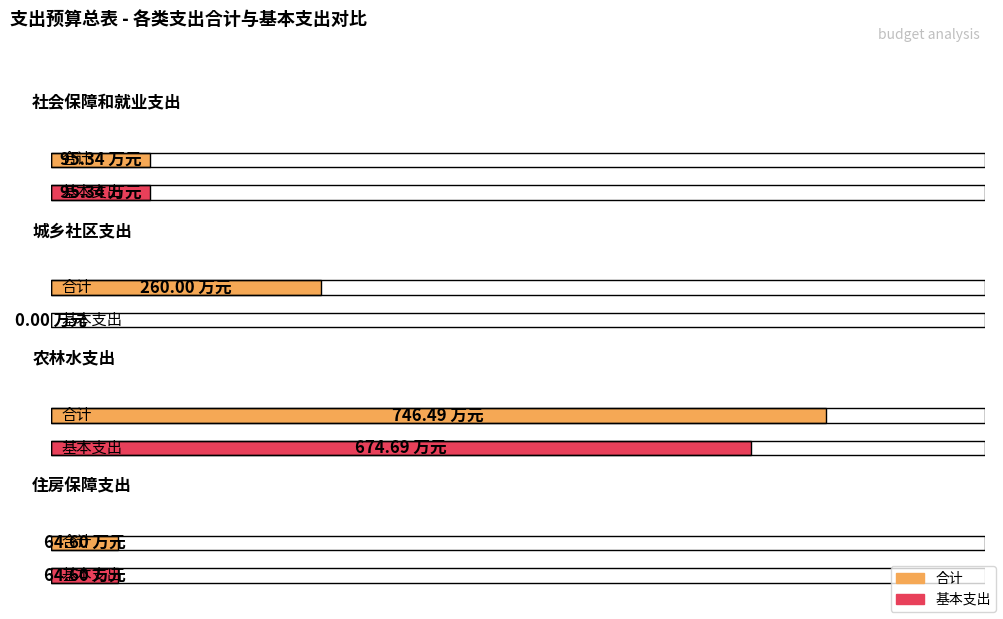

Which has a higher value, 住房保障支出 or 城乡社区支出?

城乡社区支出